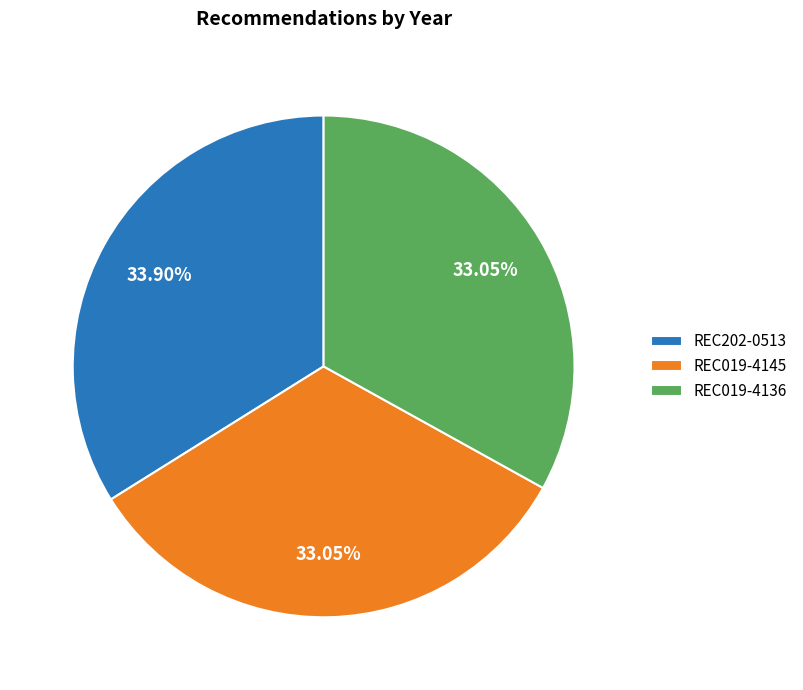

Between REC019-4145 and REC202-0513, which is larger?

REC202-0513